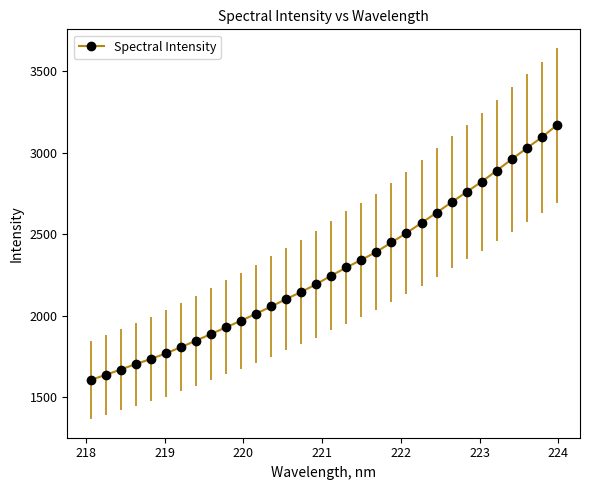

How many values are below 2245?

16